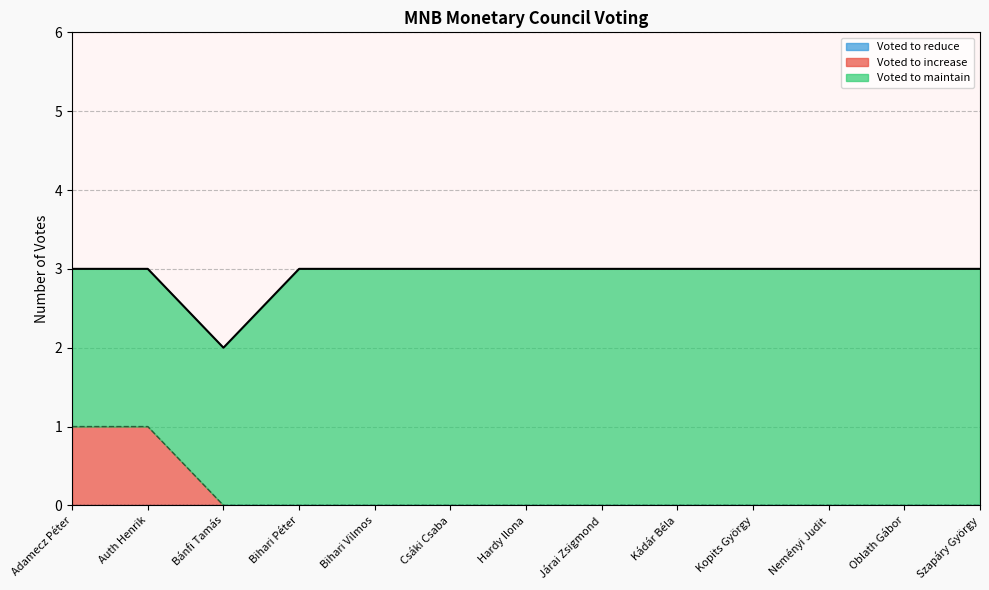

Reading left to right, extract all data points from this chart.

Voted to increase: 1	1	0	0	0	0	0	0	0	0	0	0	0
Voted to reduce: 0	0	0	0	0	0	0	0	0	0	0	0	0
Voted to maintain: 2	2	2	3	3	3	3	3	3	3	3	3	3